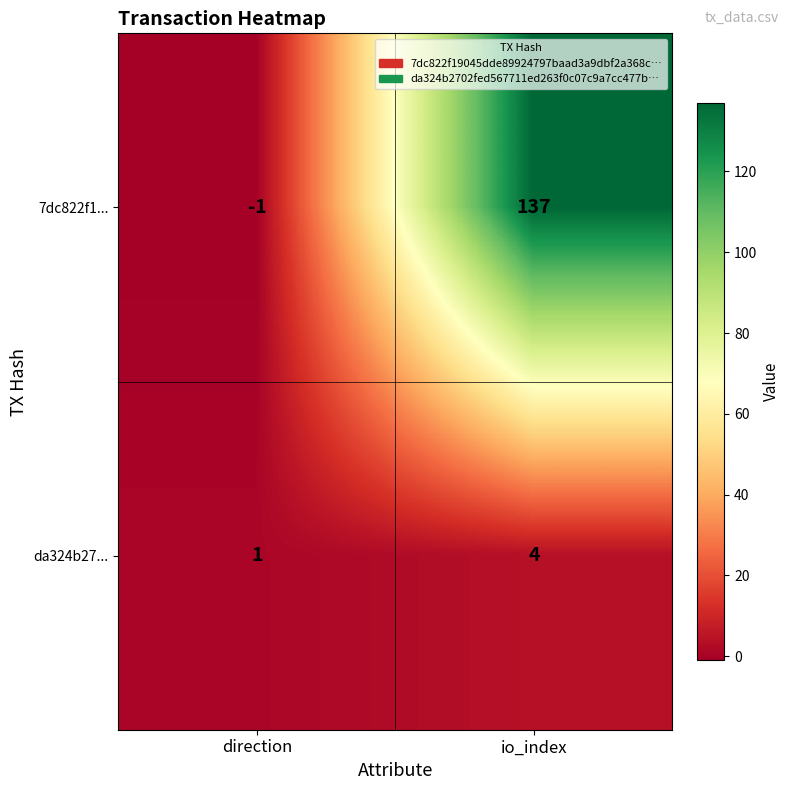

What is the difference between the da324b27... values at io_index and direction?

3